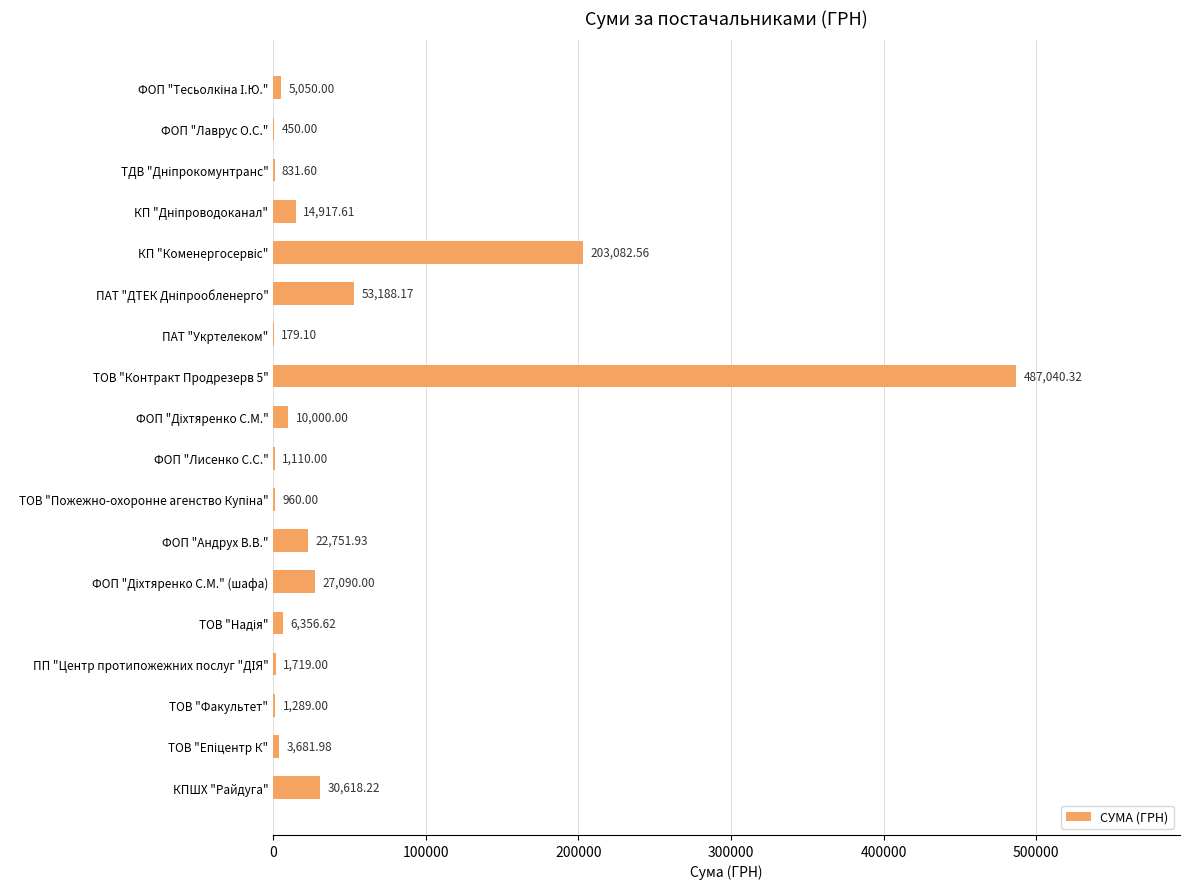

What is the sum of all values?

870316.1